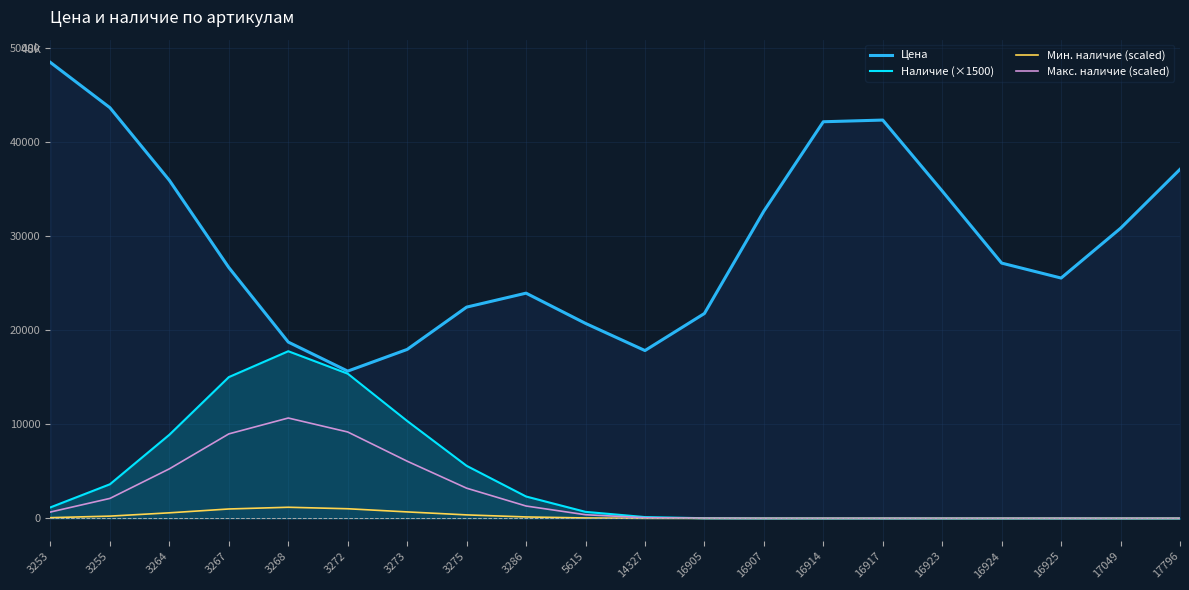

How many data points does each series have?

20